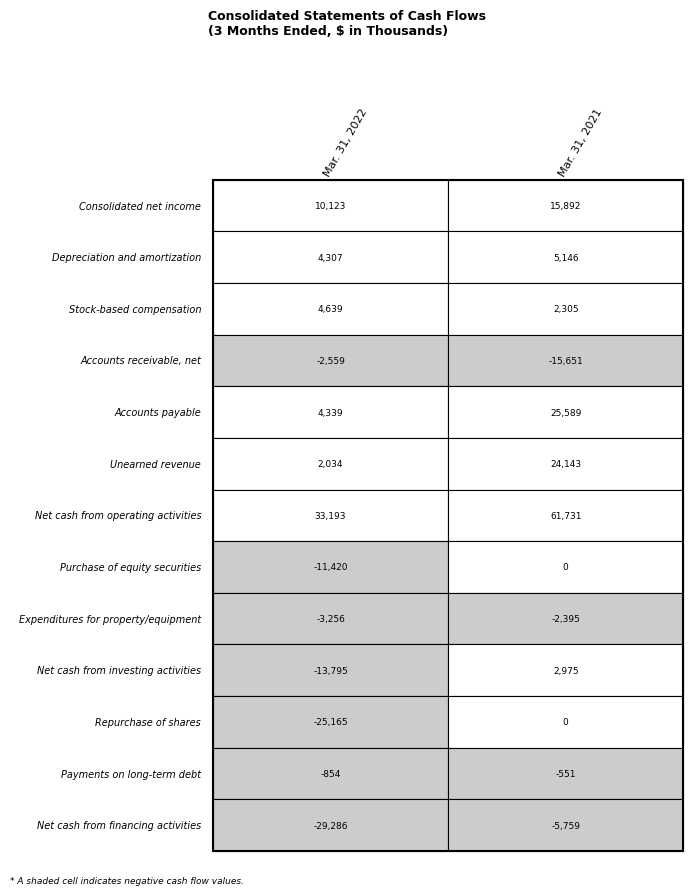

List the labels in order of Payments on long-term debt value, smallest first.

0, 1